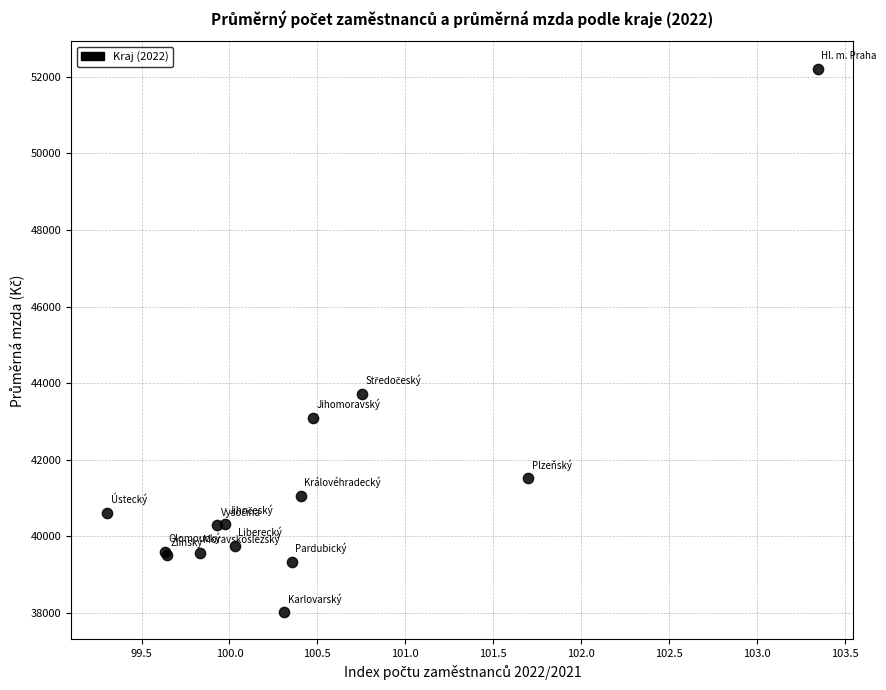

What Y value in the scatter plot is closest to 45116?

43729.8